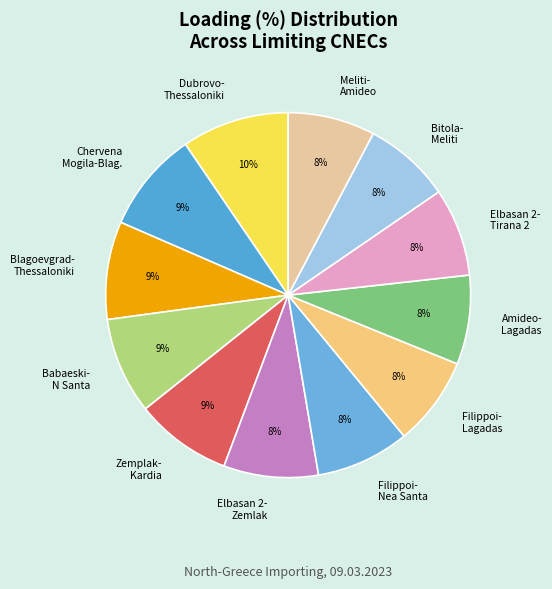

Which slice is the largest?

Dubrovo- Thessaloniki